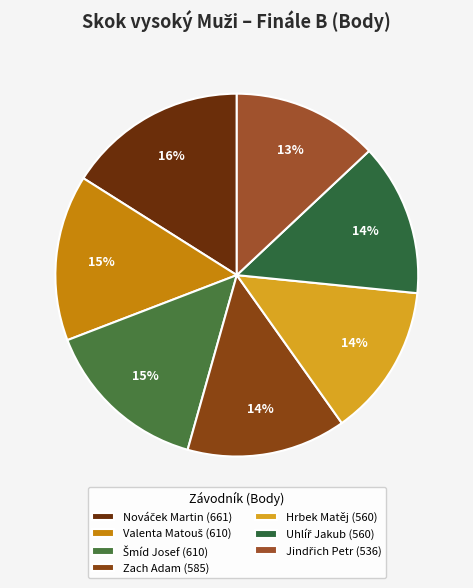

How many slices are in this pie chart?

7